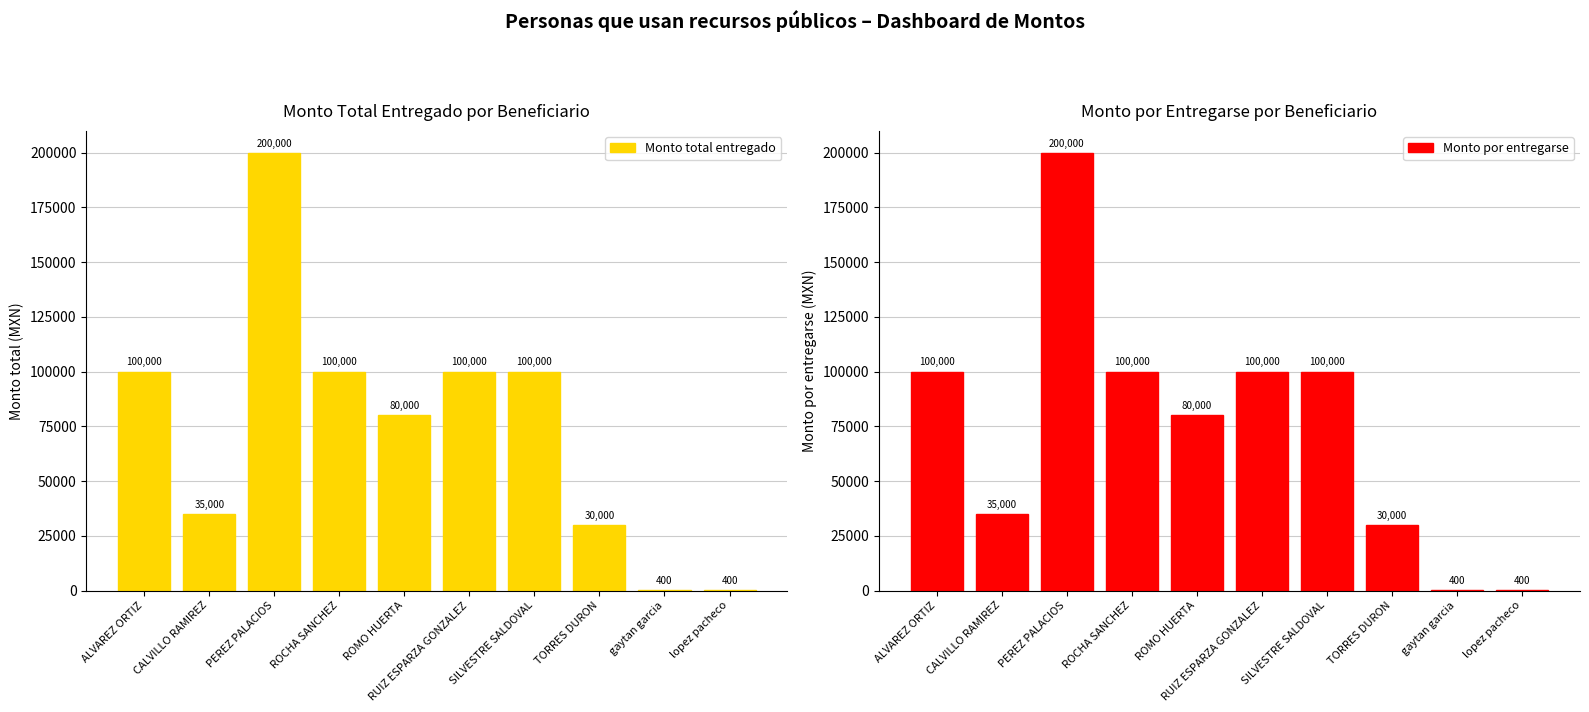

What is the value of the Monto por entregarse bar at the 9th from the left?

400